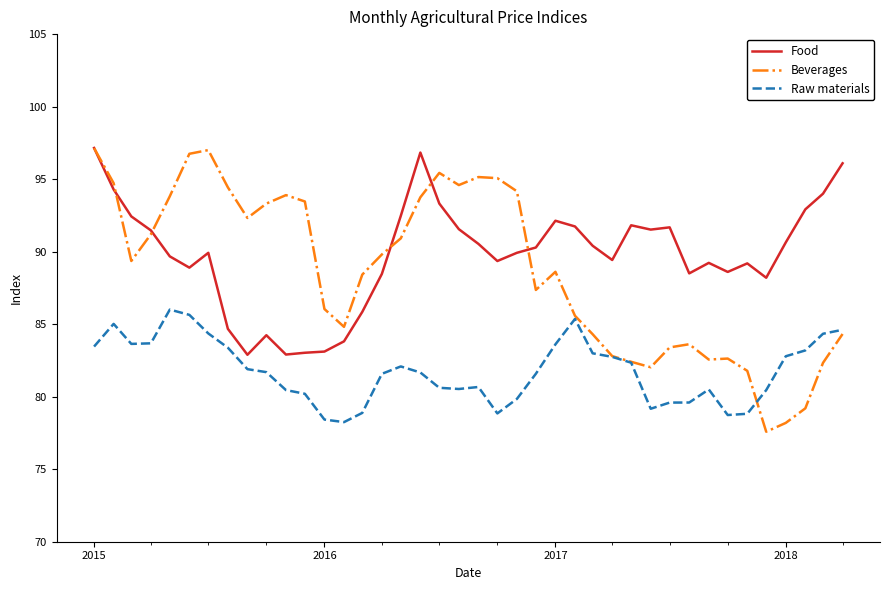

Which series has the widest spread of values?

Beverages